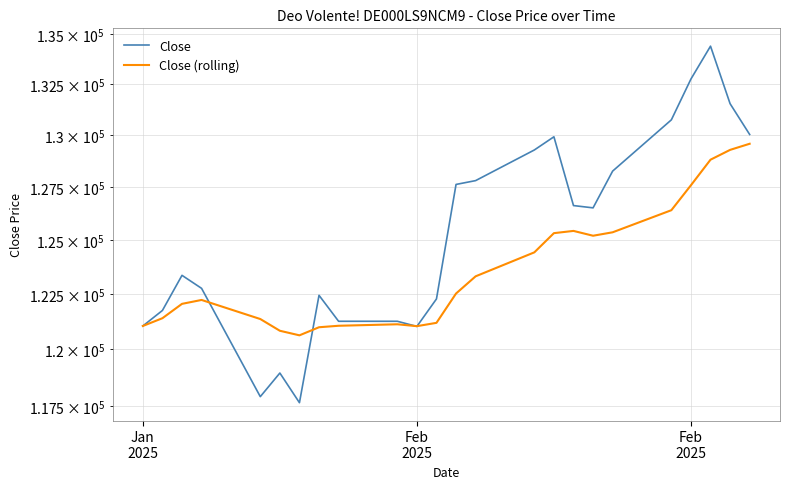

Which series has the largest range (max minus min)?

Close